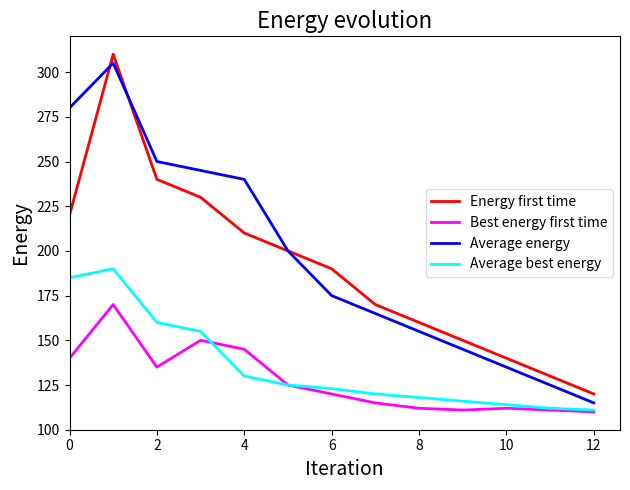

What is the minimum value shown in the chart?

110